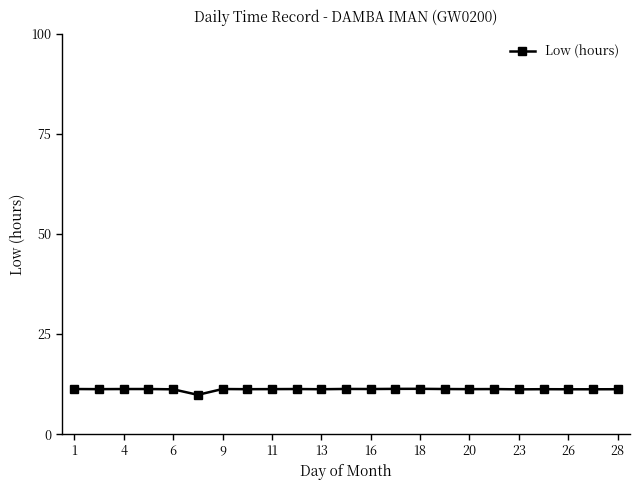

True or false: there are more than 0 points higher than both neighbors.

True